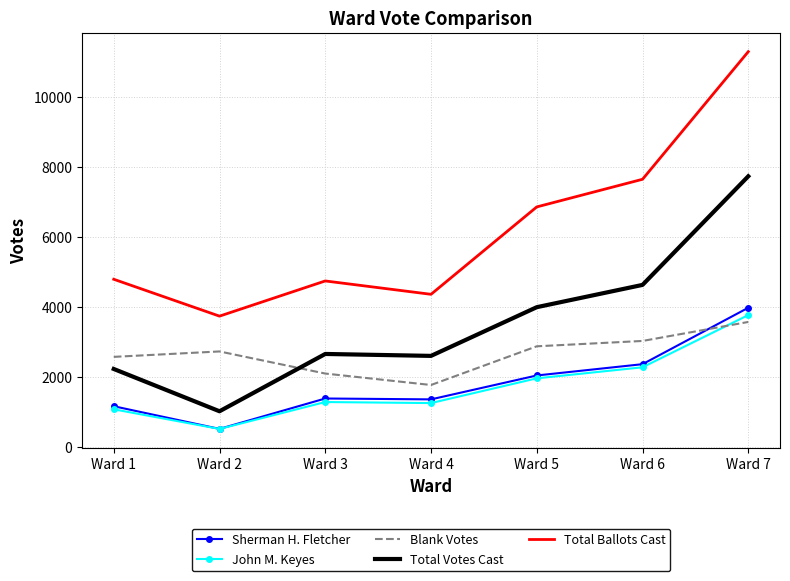

Which series changed the most between Ward 2 and Ward 6?

Total Ballots Cast